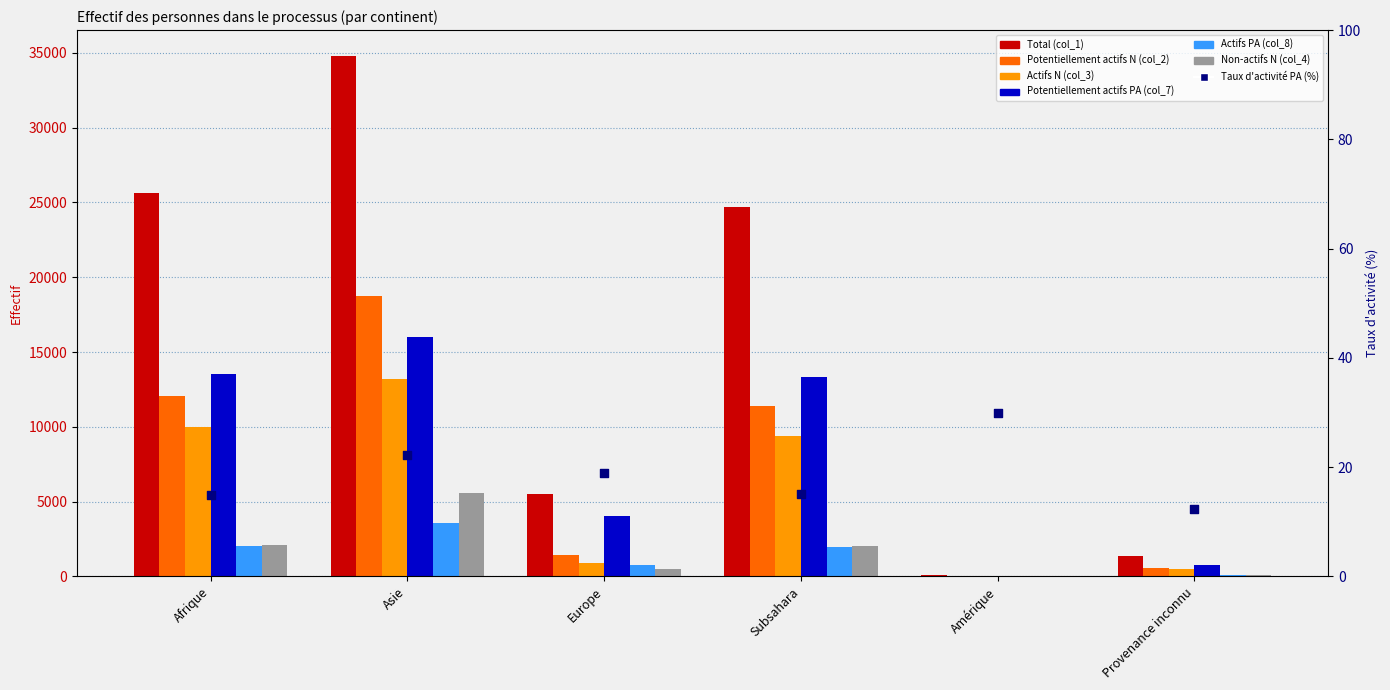

Which series has the largest Y range (max minus min)?

Total (col_1)